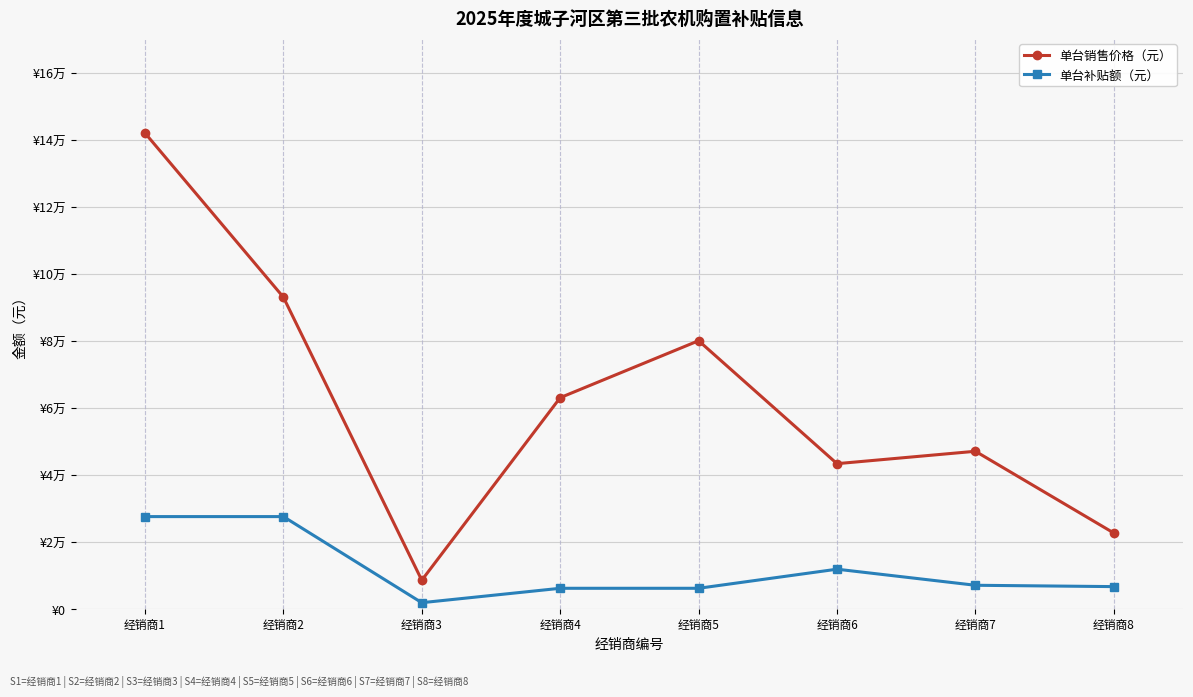

What are all the series names shown in the legend?

单台销售价格（元）, 单台补贴额（元）